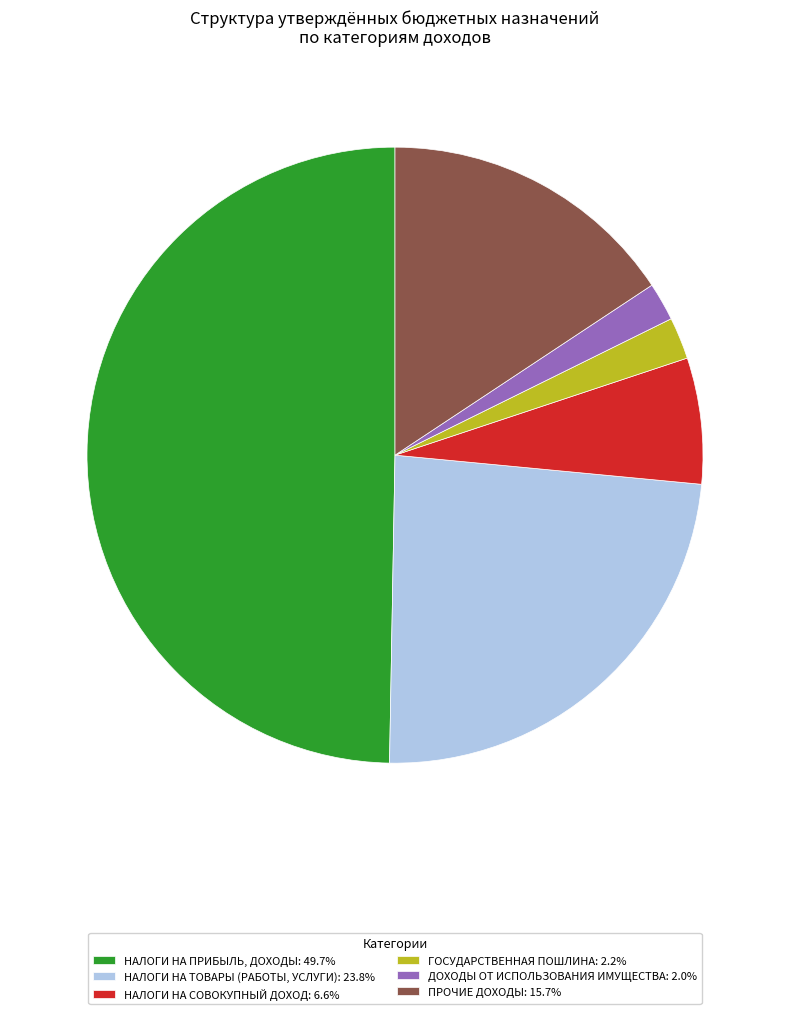

Does ГОСУДАРСТВЕННАЯ ПОШЛИНА: 2.2% account for over 50% of the chart?

No